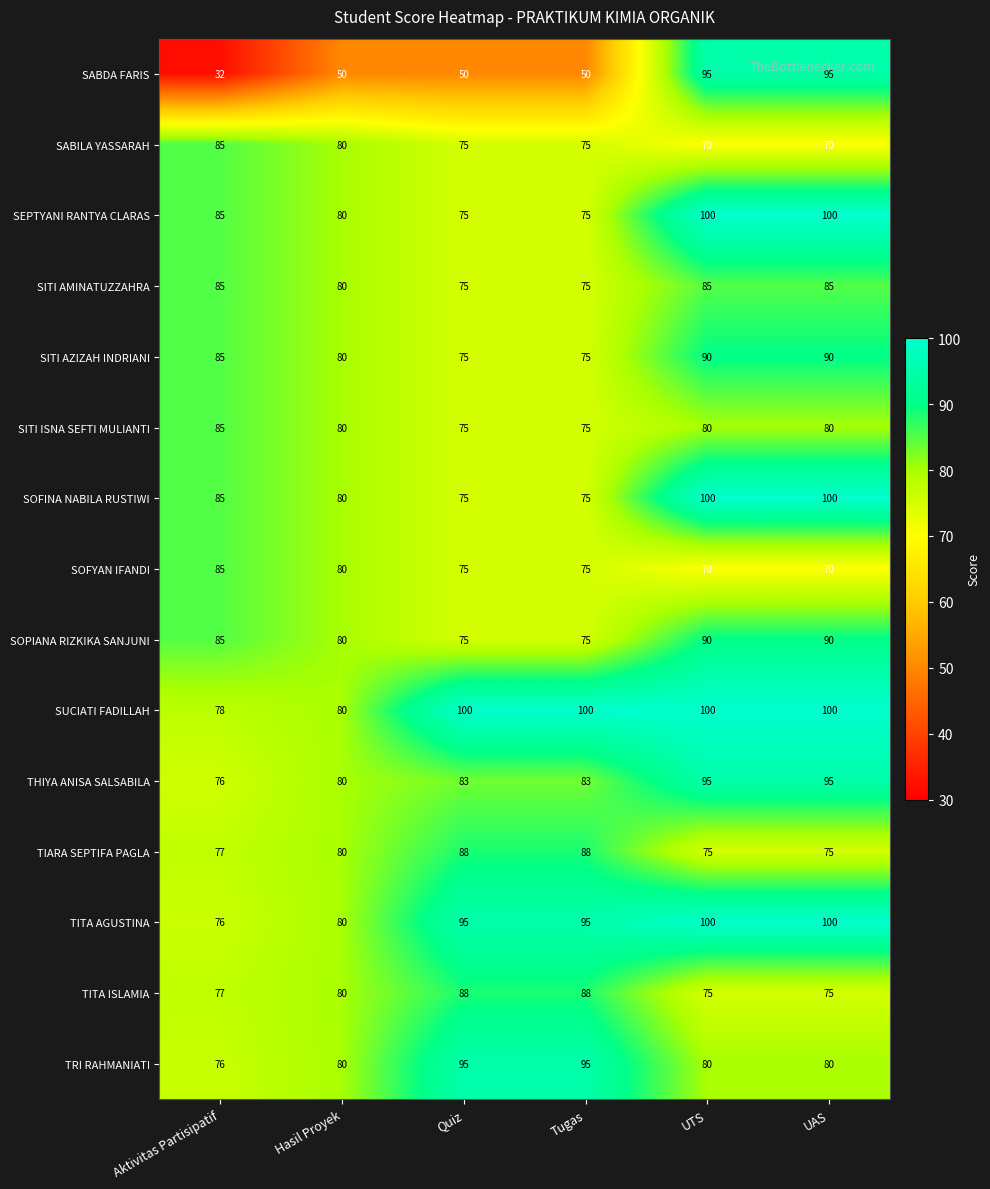

Which series changed the most between Aktivitas Partisipatif and Hasil Proyek?

SABDA FARIS